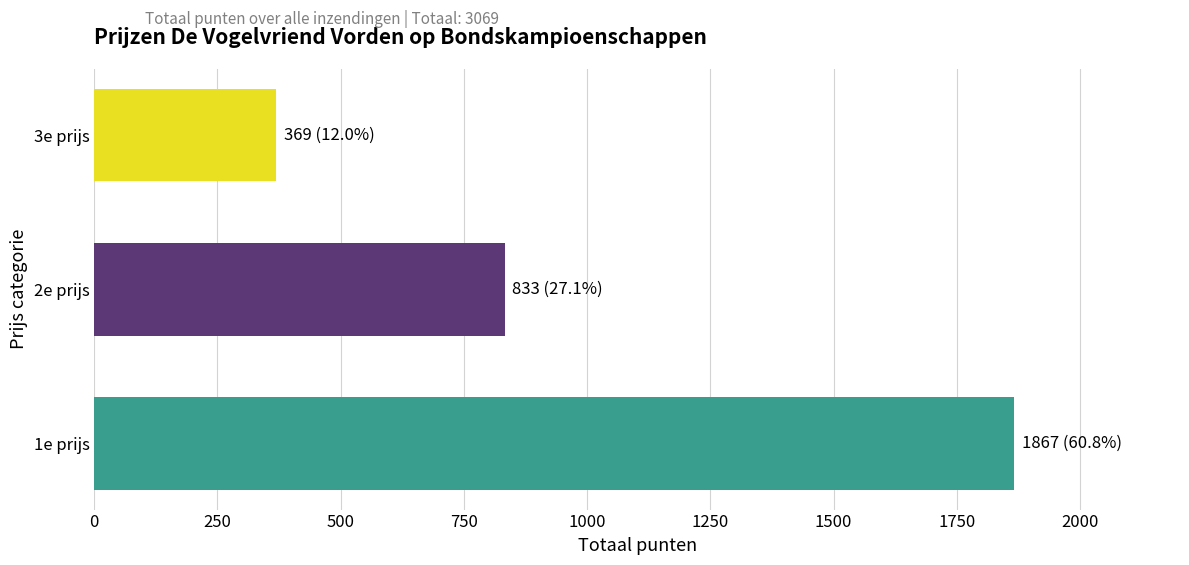

Which label corresponds to the smallest value in the chart?

3e prijs